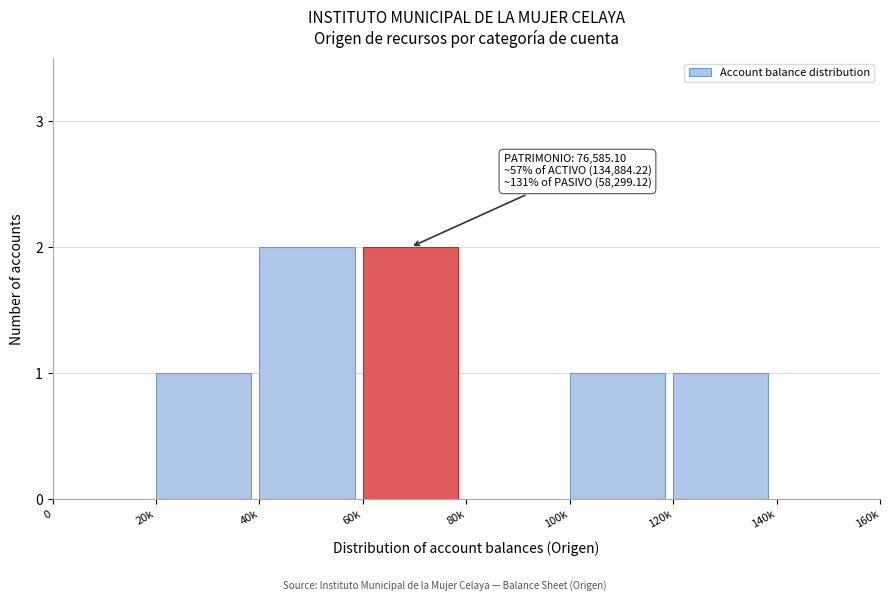

Reading left to right, transcribe all the data shown in this chart.

0=0	20k=1	40k=2	60k=2	80k=0	100k=1	120k=1	140k=0